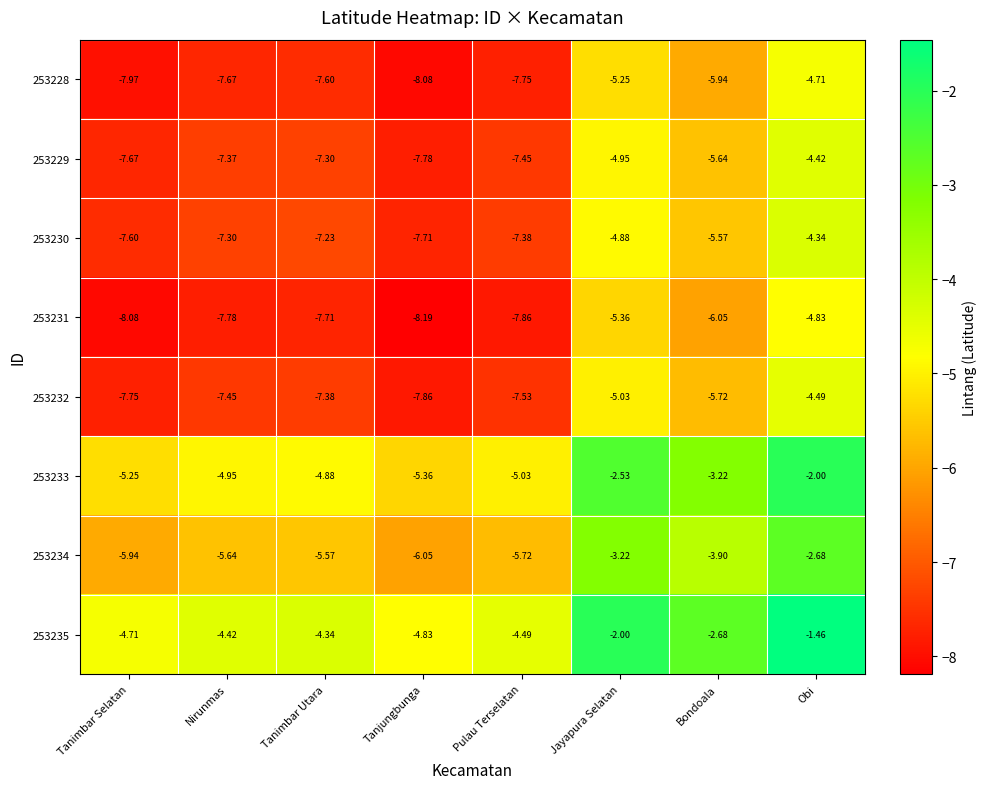

How many data points does each series have?

8